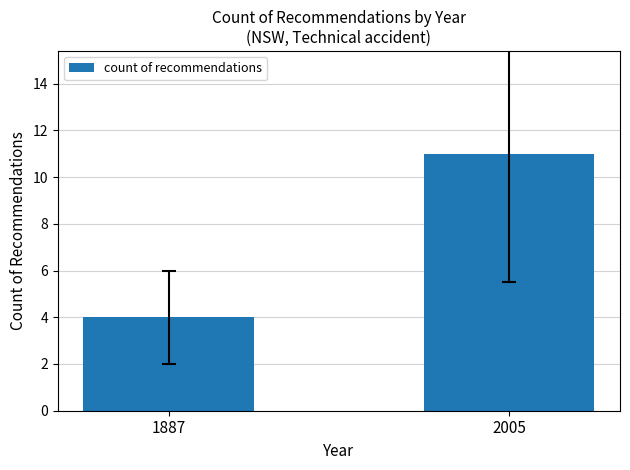

Count the number of data series in this chart.

1